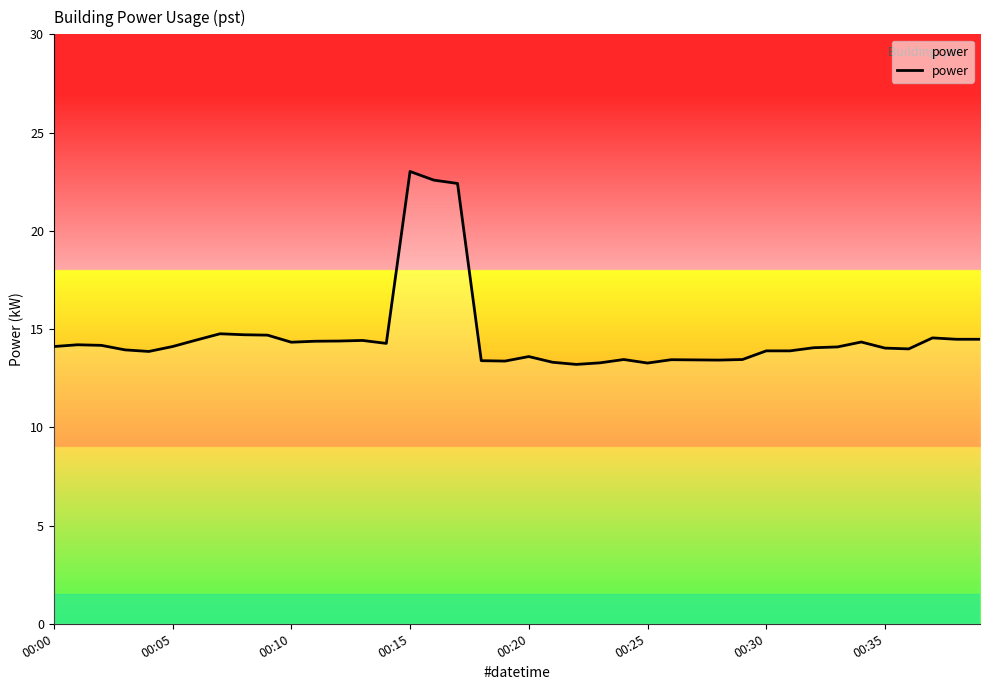

What is the difference between the maximum and minimum values?

9.8